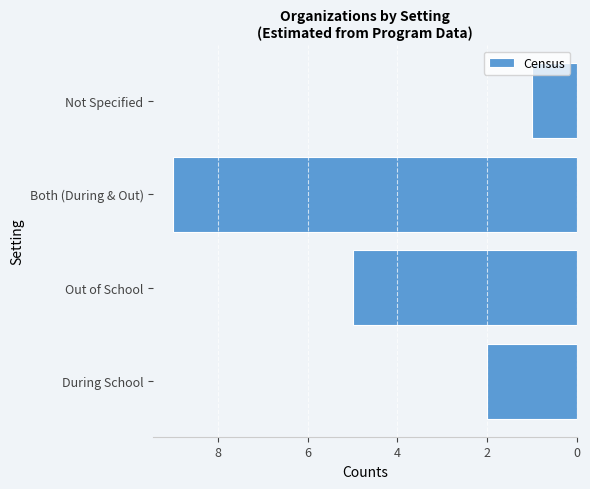

What is the smallest value displayed?

1